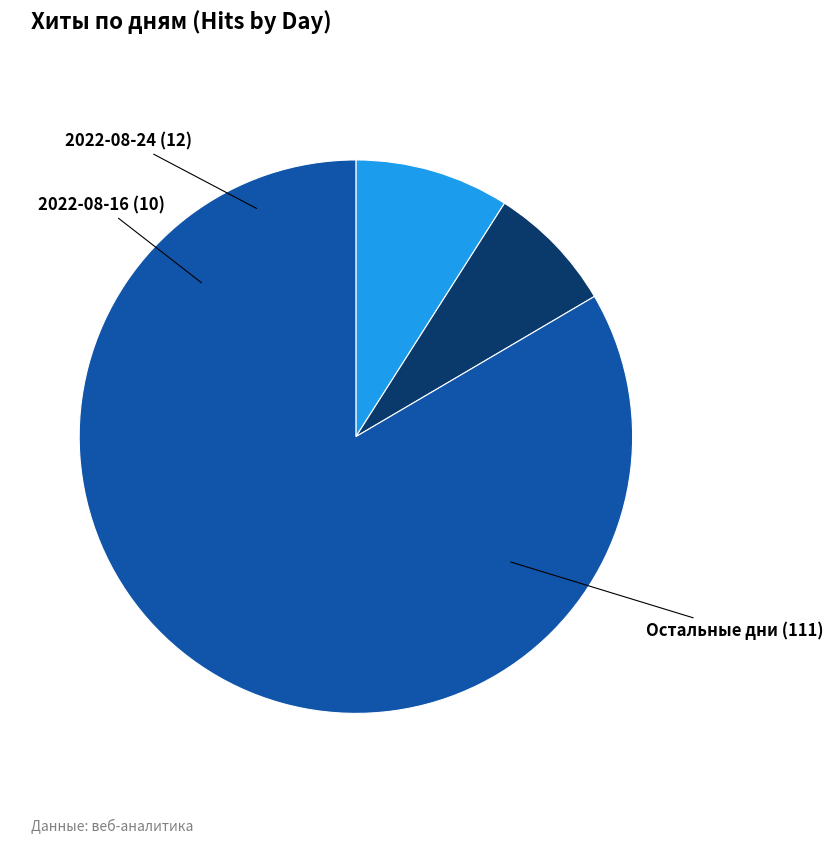

Rank the categories by value from lowest to highest.

2022-08-16, 2022-08-24, Остальные дни